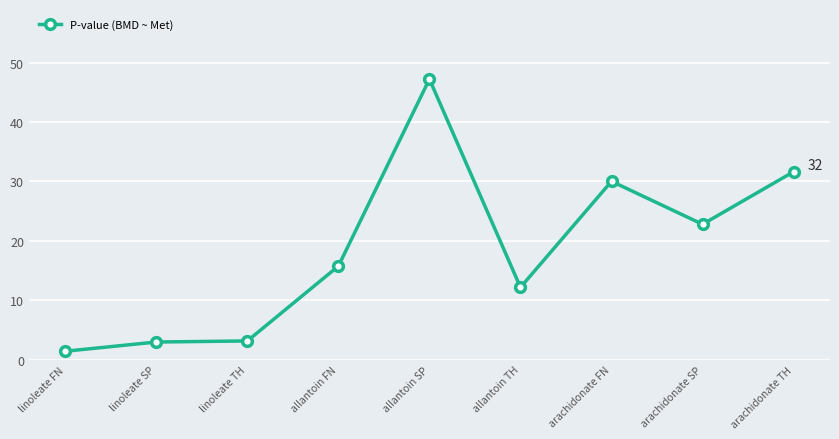

At which category does the chart reach its minimum across all series?

linoleate FN